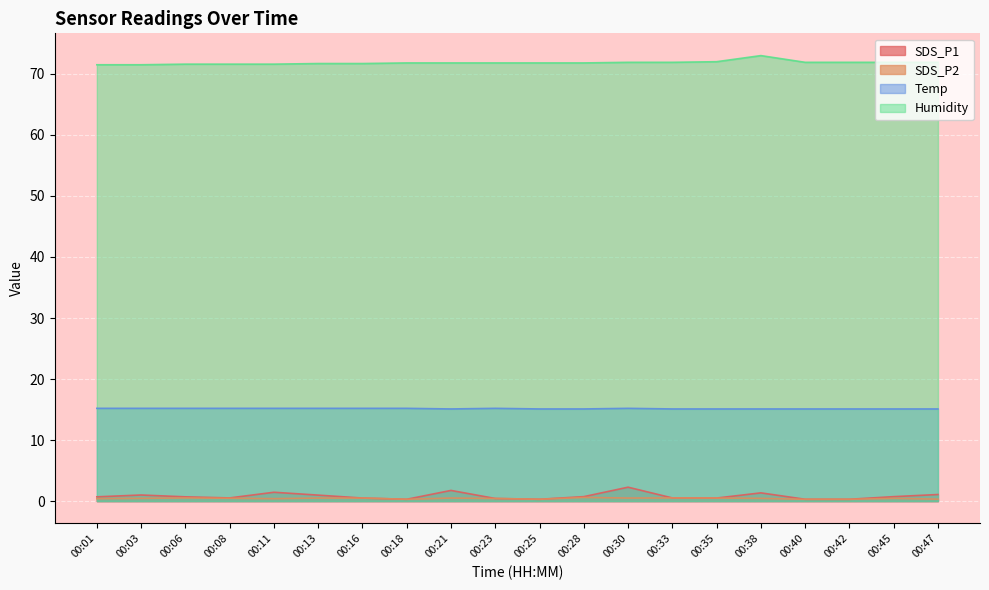

In Temp, how many points are lower than both neighbors (excluding endpoints)?

1